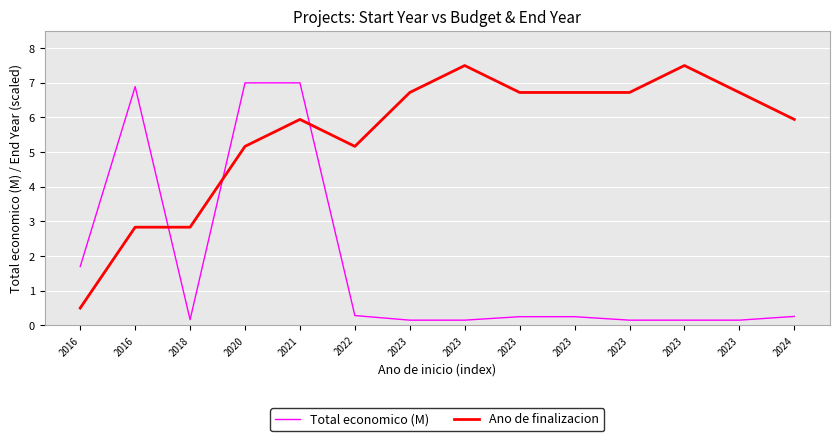

In Total economico (M), how many points are lower than both neighbors (excluding endpoints)?

1